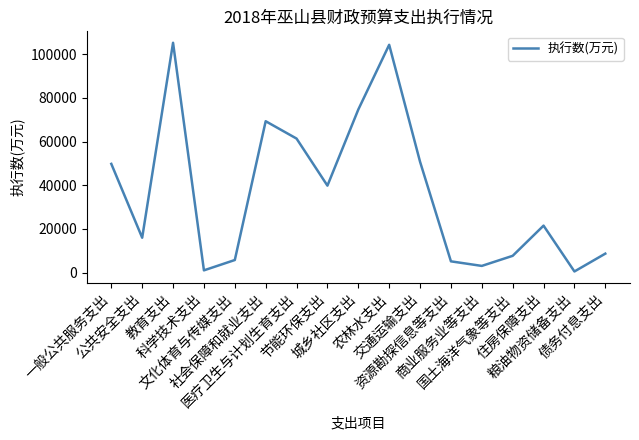

What is the difference between the maximum and minimum values?

104797